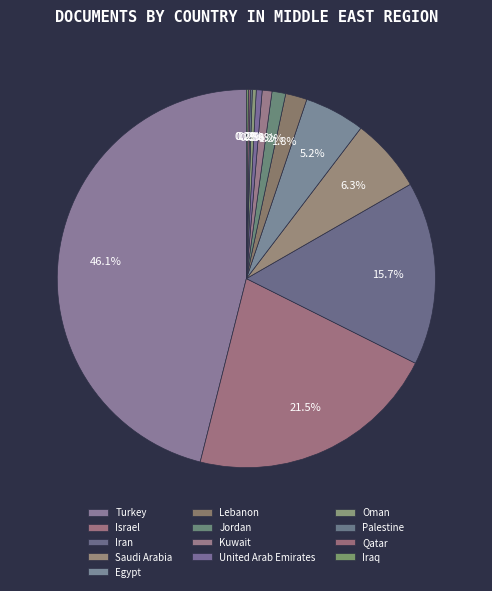

To the nearest percent, what portion does Jordan represent?

1%